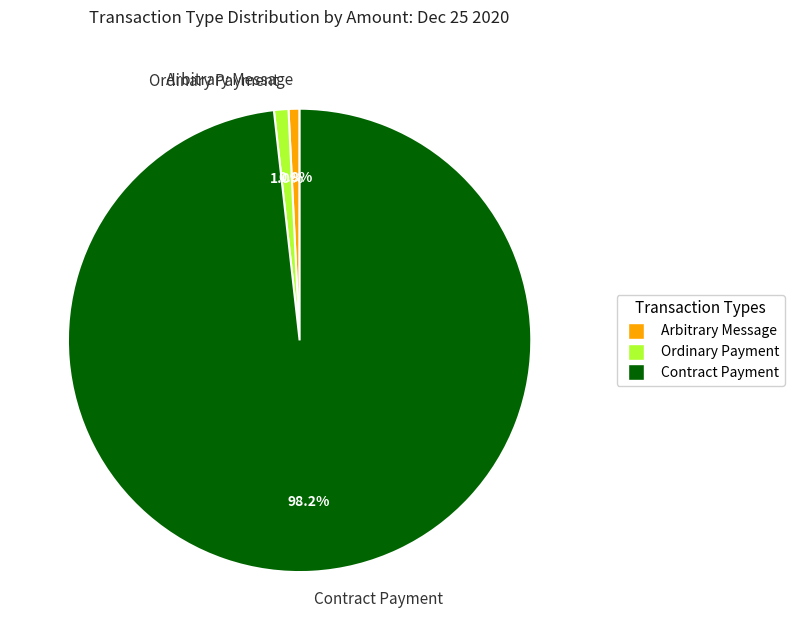

Is there a majority slice in this chart?

Yes